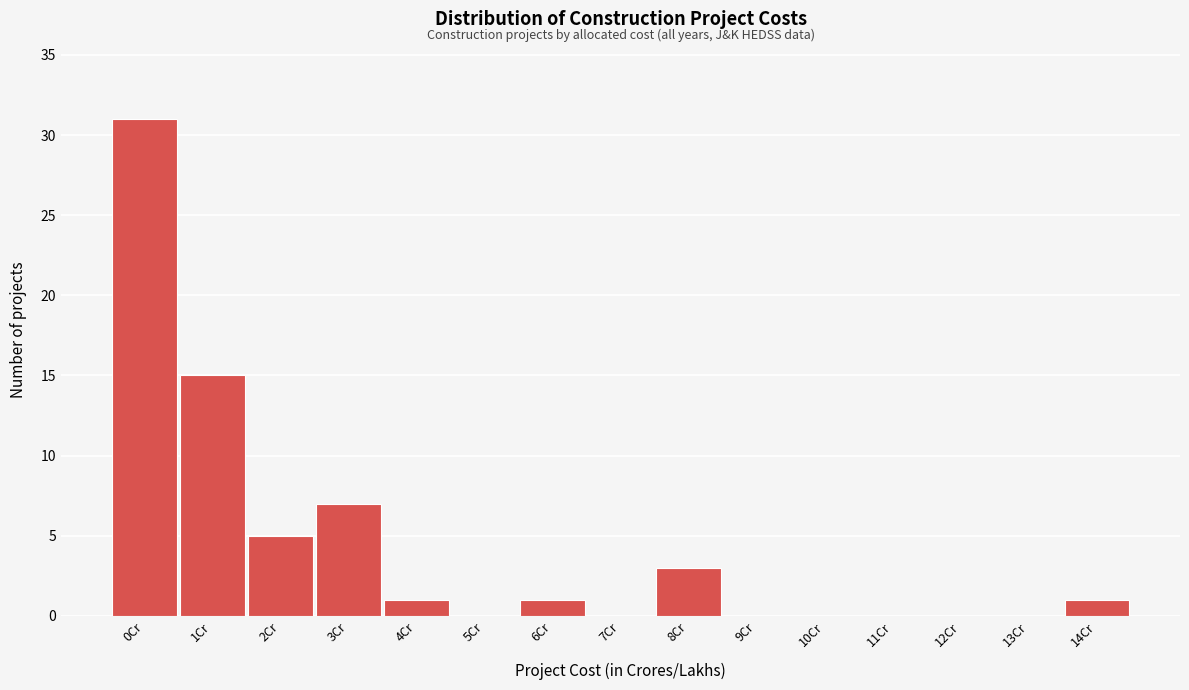

Reading left to right, list all the values displayed in this chart.

0Cr=31	1Cr=15	2Cr=5	3Cr=7	4Cr=1	5Cr=0	6Cr=1	7Cr=0	8Cr=3	9Cr=0	10Cr=0	11Cr=0	12Cr=0	13Cr=0	14Cr=1